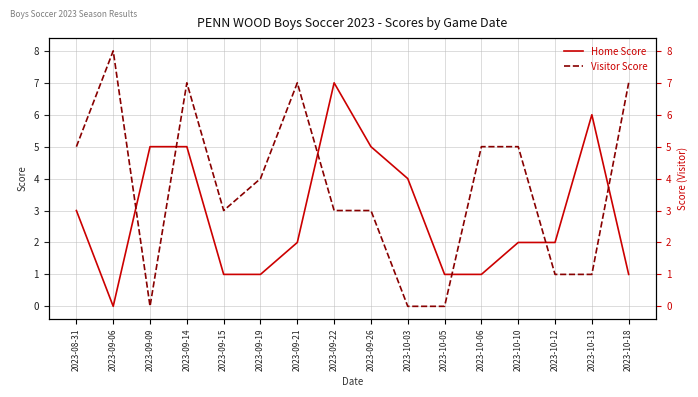

Reading left to right, what are all the values shown in this chart?

Home Score: 3	0	5	5	1	1	2	7	5	4	1	1	2	2	6	1
Visitor Score: 5	8	0	7	3	4	7	3	3	0	0	5	5	1	1	7